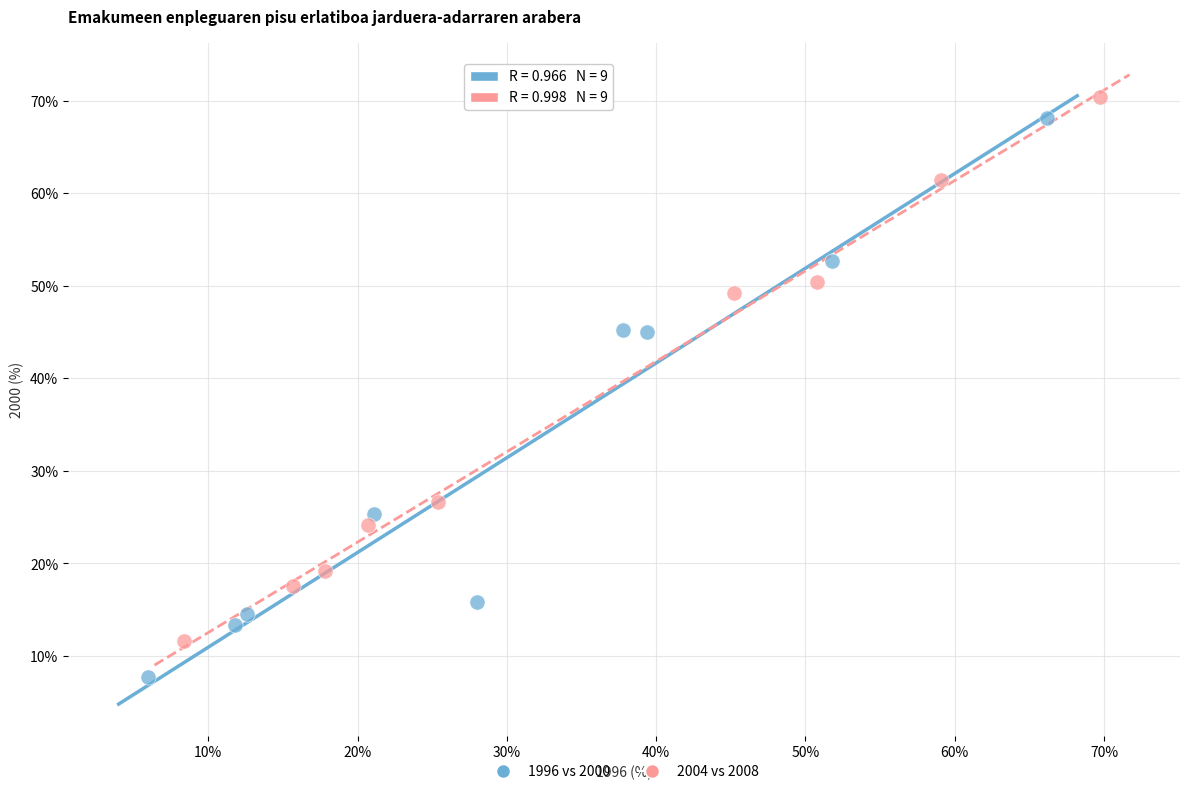

Which series has the widest spread of Y values?

1996 vs 2000